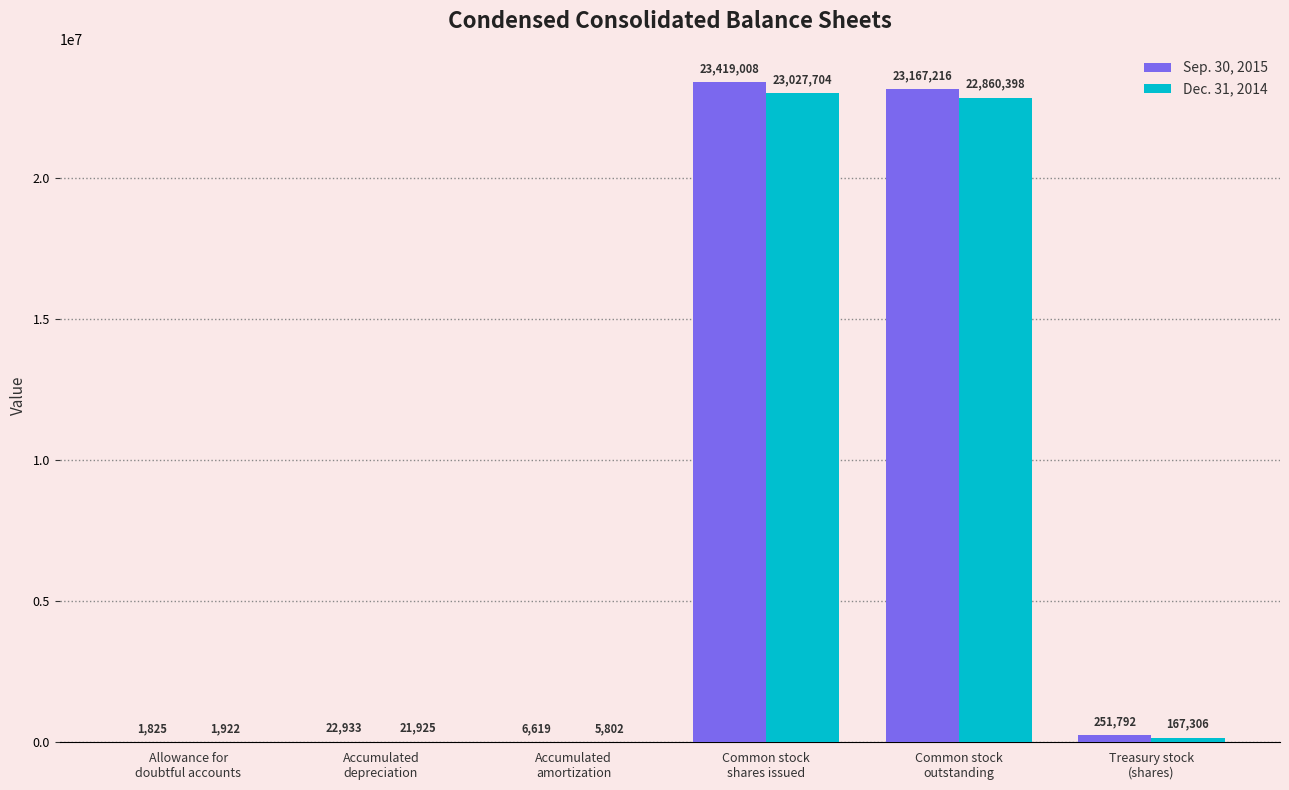

What are all the series names shown in the legend?

Sep. 30, 2015, Dec. 31, 2014